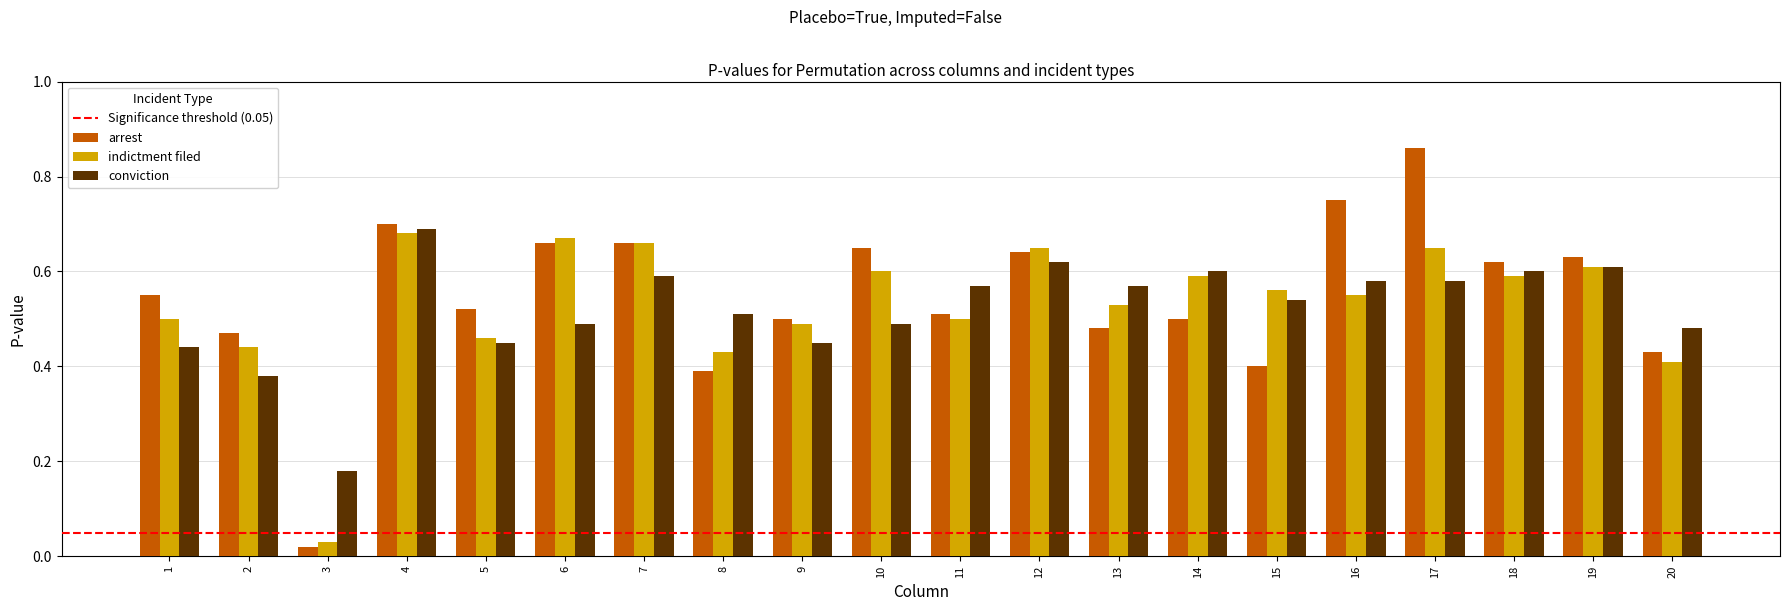

At which label does arrest reach its peak?

17